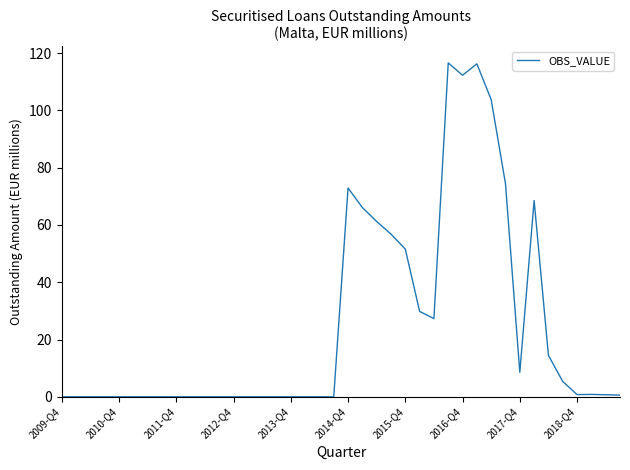

True or false: the data has more than 1 interior local peaks.

True